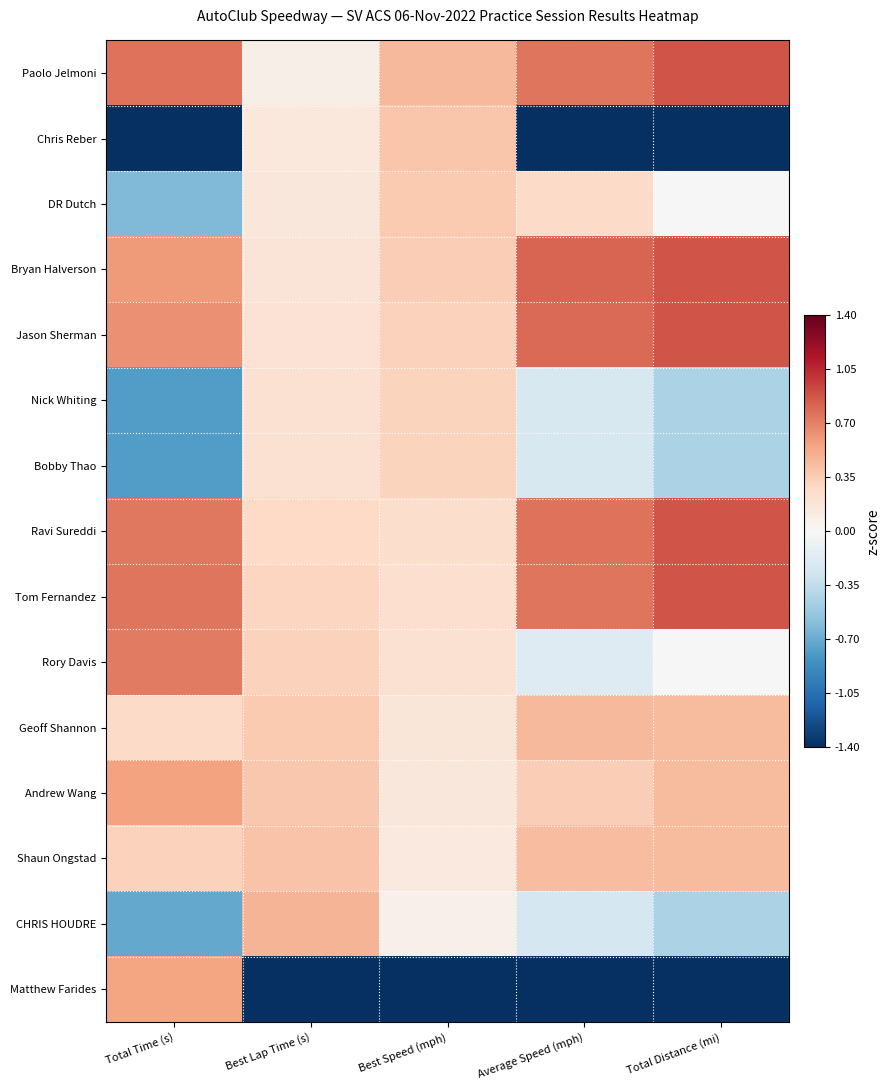

Which series has the widest spread of values?

Matthew Farides